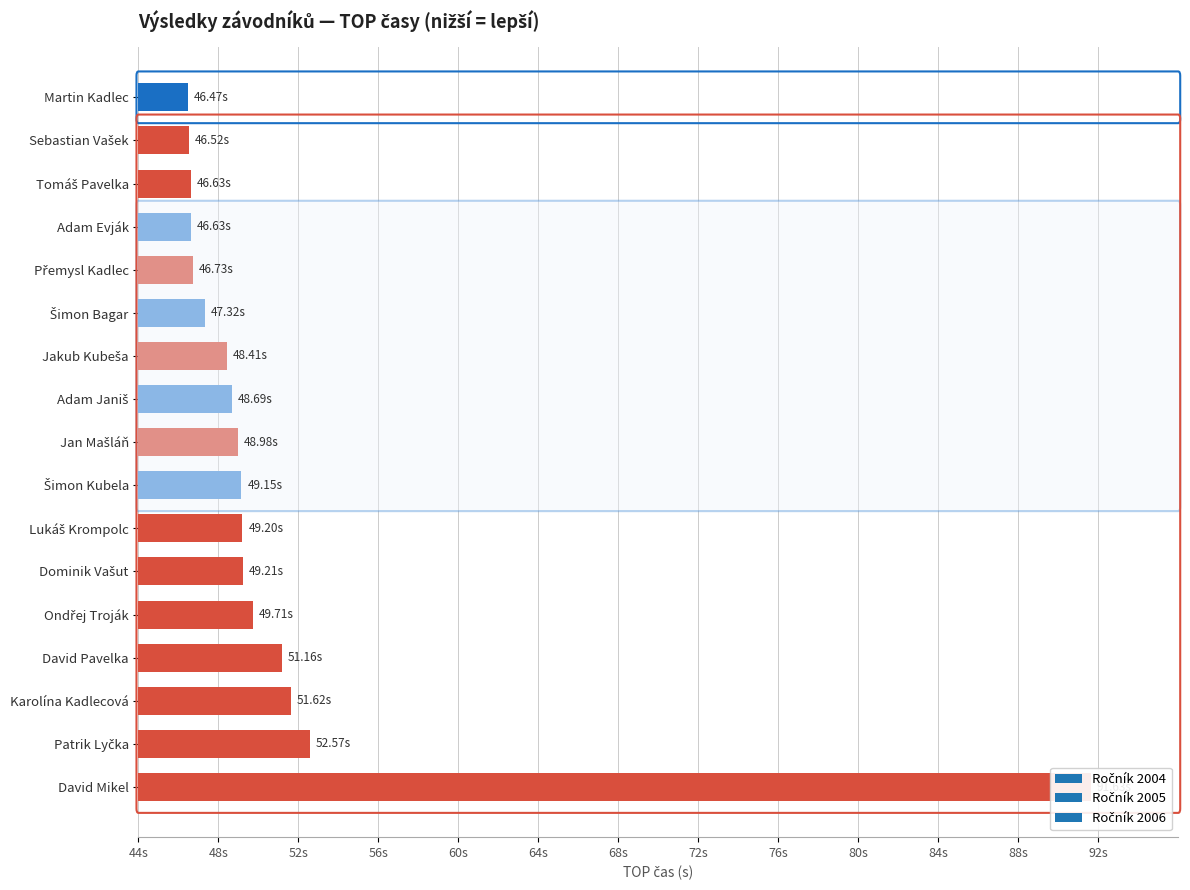

True or false: the data shows 49.1 at Šimon Kubela.

True